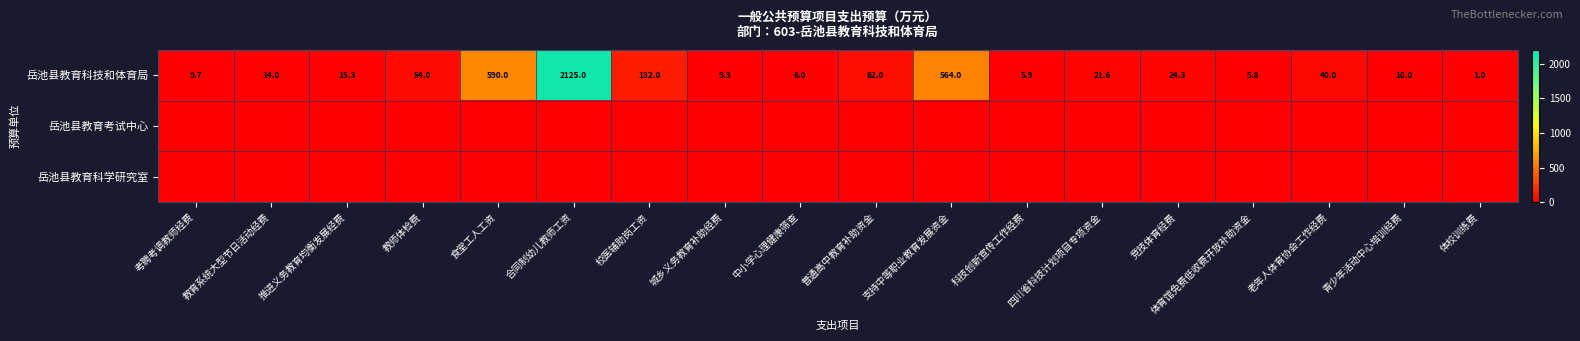

What is the sum of all 岳池县教育科技和体育局 values?

3689.9